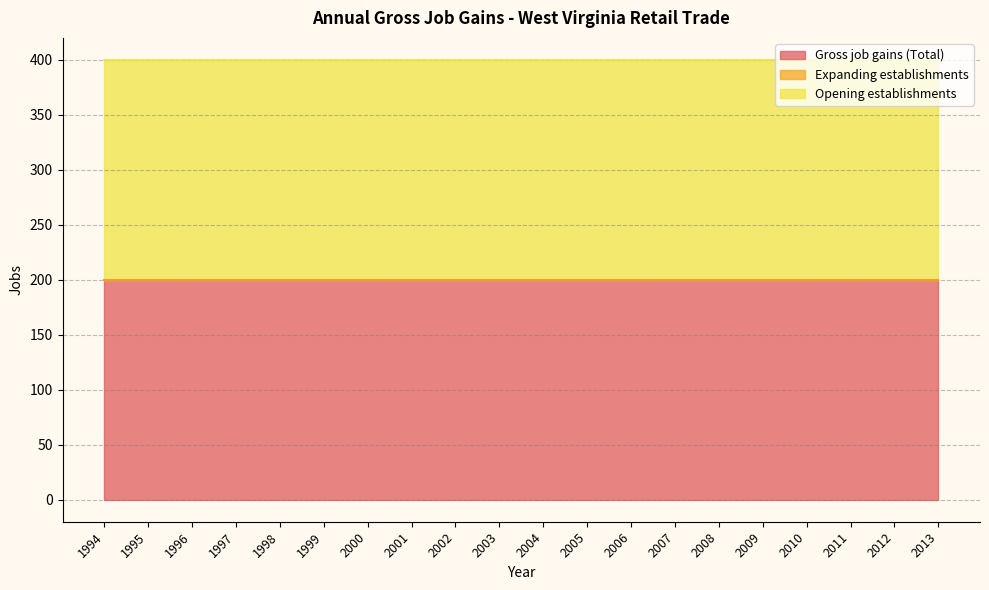

What is the value of the Gross job gains (Total) point at the 17th from the left?

200